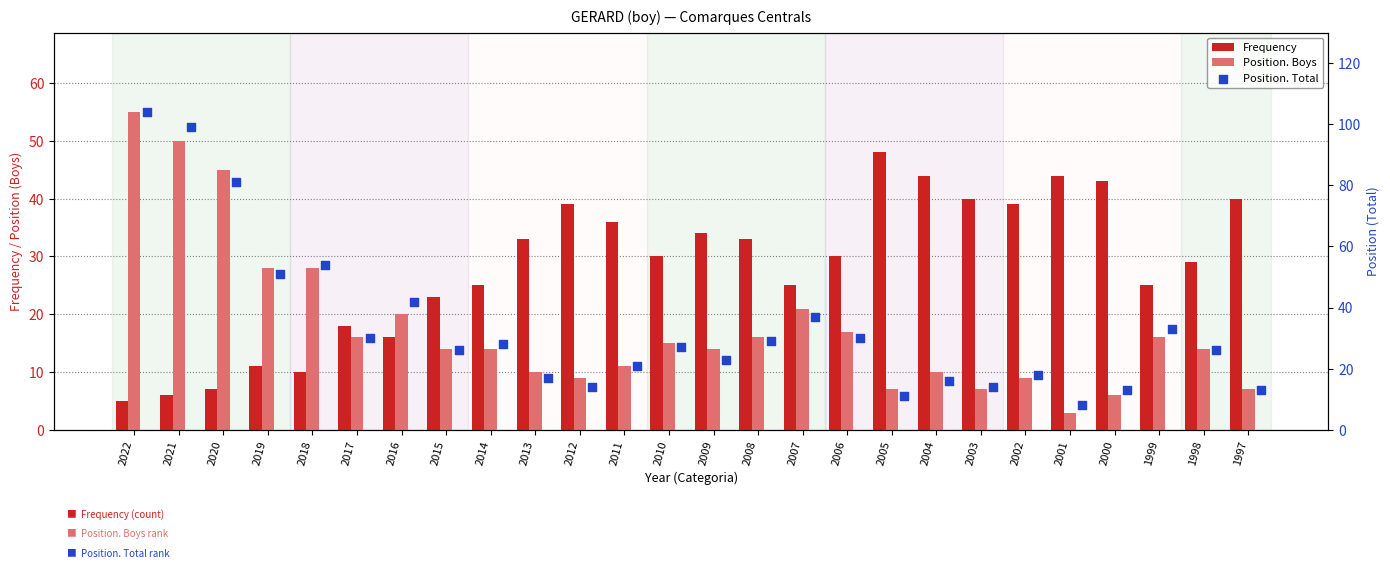

Which series has the largest total across all categories?

Position. Total